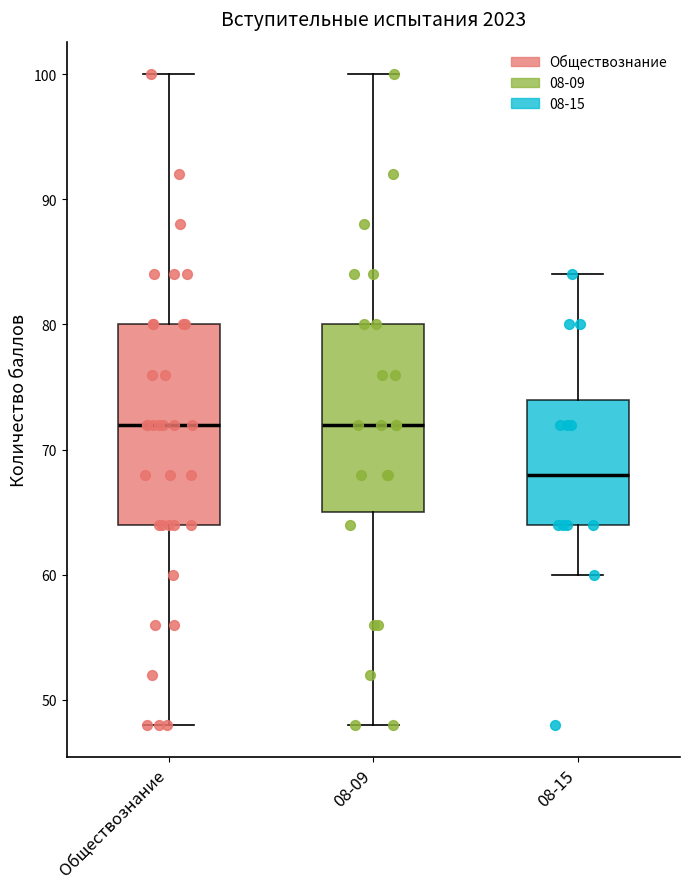

Reading left to right, read every box against the y-axis: the position of its median line, the range the box covers, and the ends of its whiskers. The values are not printed on the chart, so give them approximately, as read against the axis.

Обществознание: median 72, box 64 to 80, whiskers 48 to 100
08-09: median 72, box 65 to 80, whiskers 48 to 100
08-15: median 68, box 64 to 74, whiskers 60 to 84